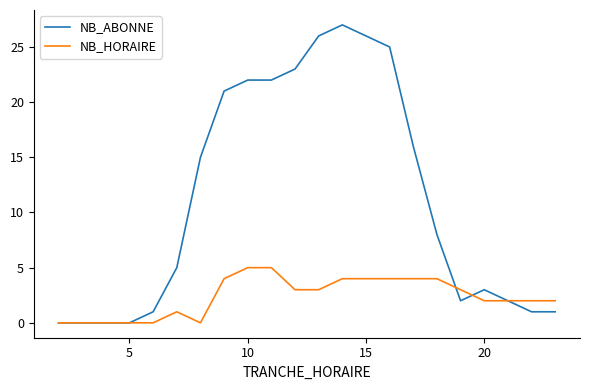

Reading left to right, list all the values displayed in this chart.

NB_ABONNE: 0	0	0	0	1	5	15	21	22	22	23	26	27	26	25	16	8	2	3	2	1	1
NB_HORAIRE: 0	0	0	0	0	1	0	4	5	5	3	3	4	4	4	4	4	3	2	2	2	2